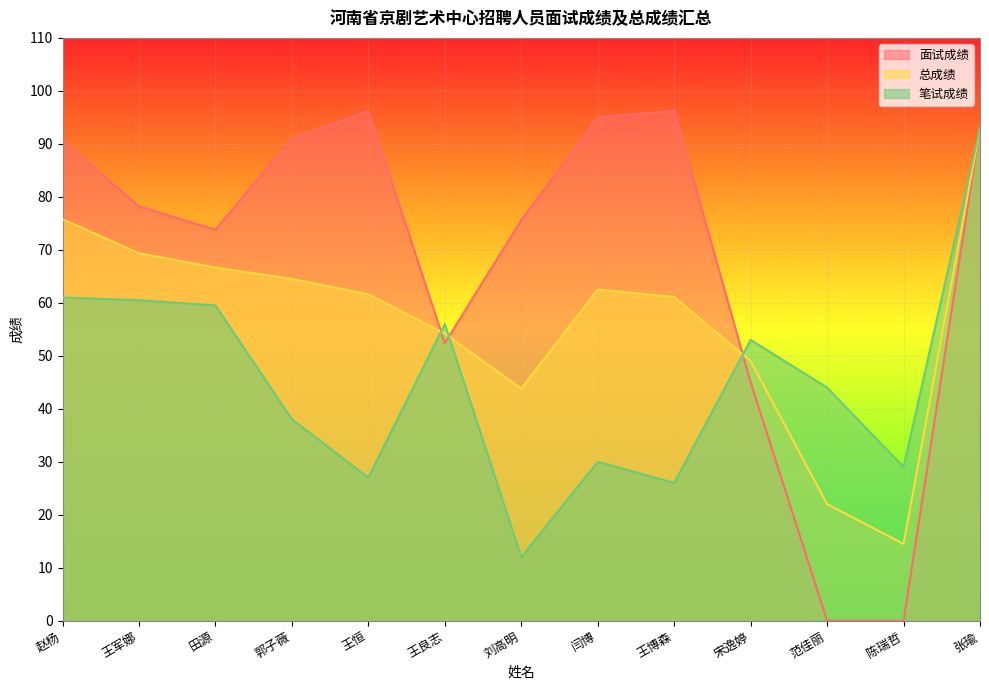

In 笔试成绩, how many points are lower than both neighbors (excluding endpoints)?

4